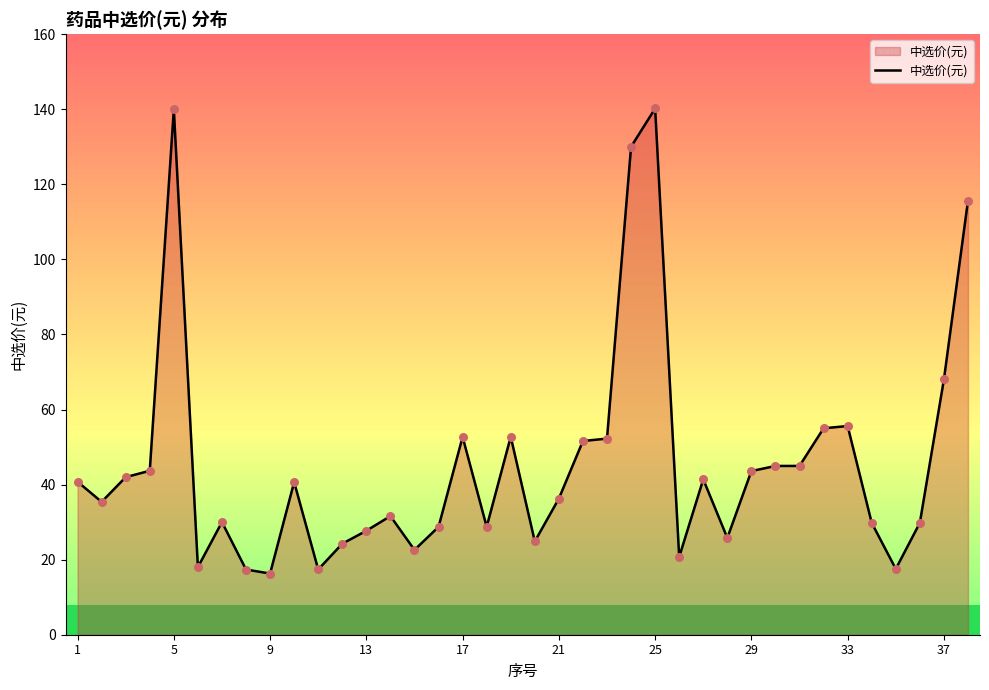

What is the minimum value shown in the chart?

16.3